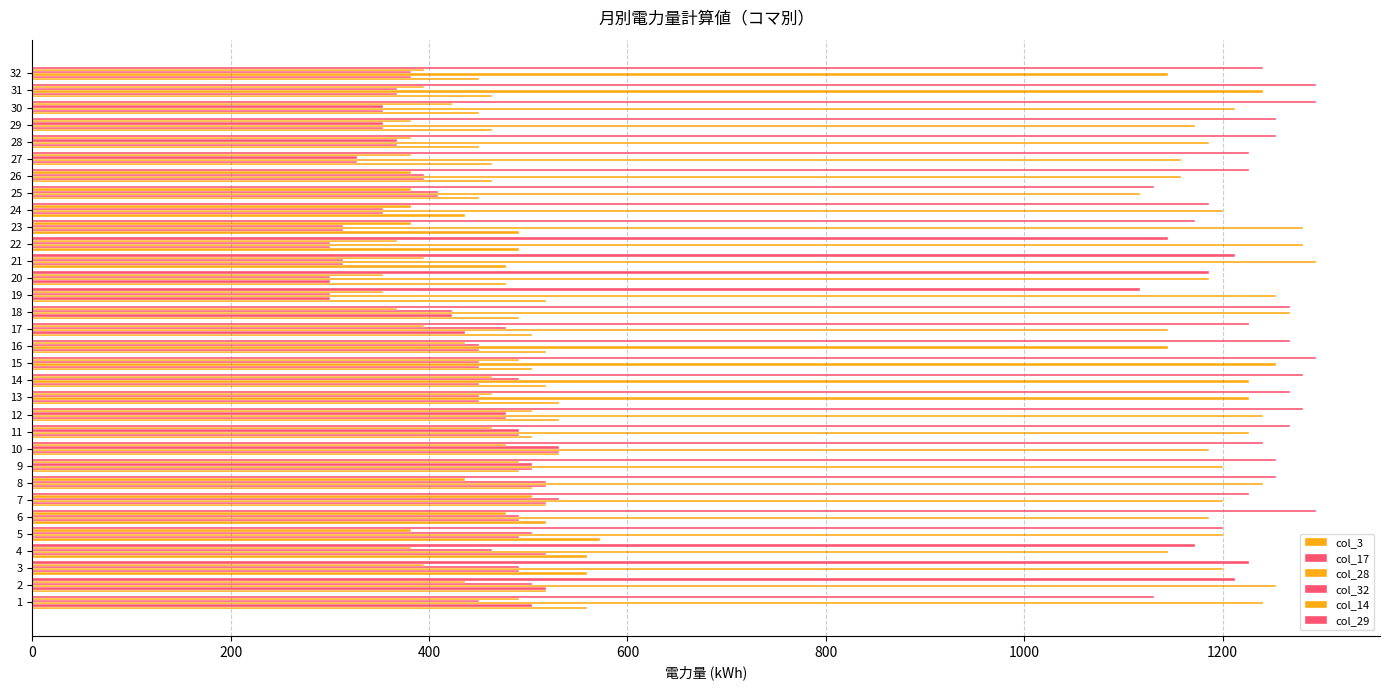

At which label does col_29 reach its minimum?

19